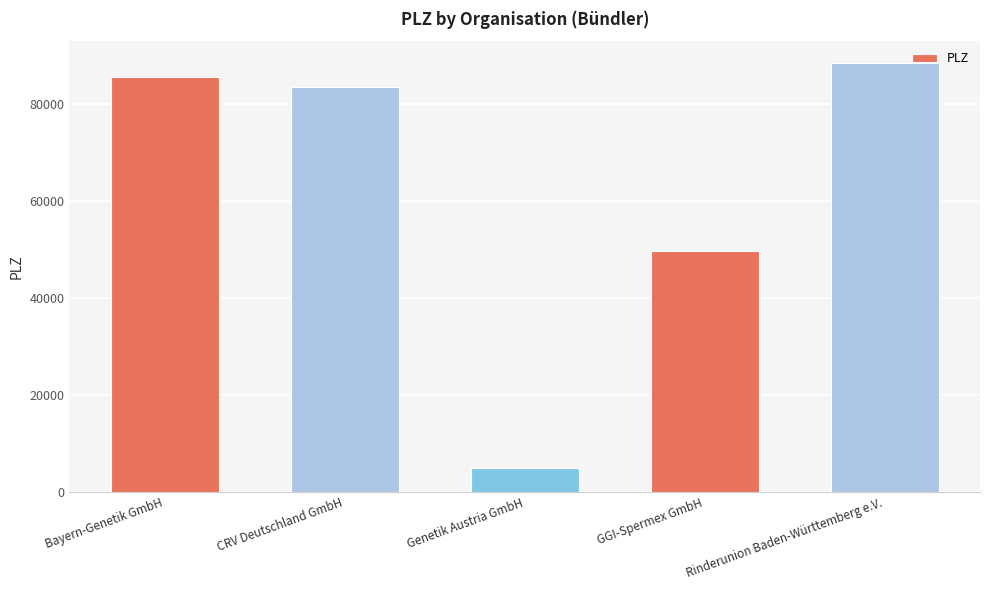

What is the smallest value displayed?

4921